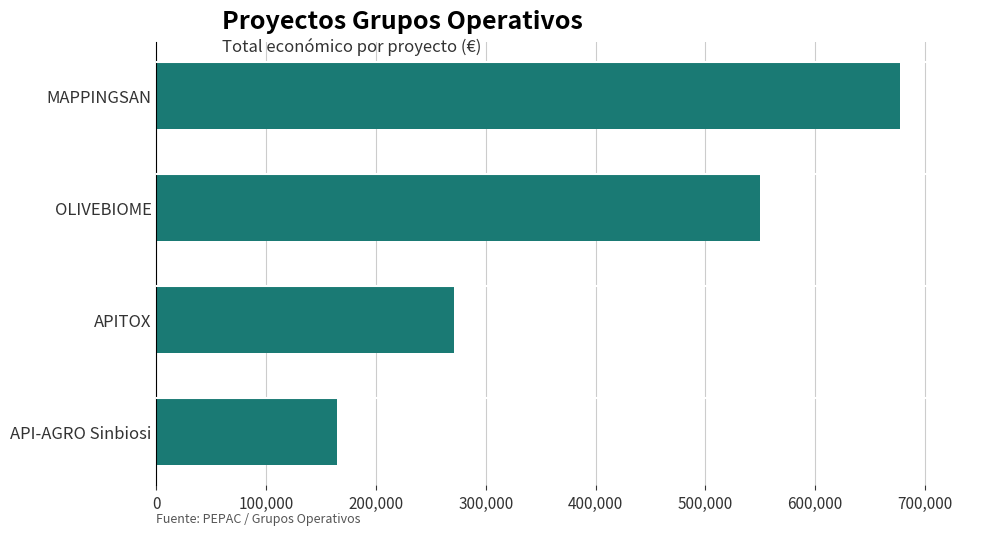

Count the number of categories in the chart.

4